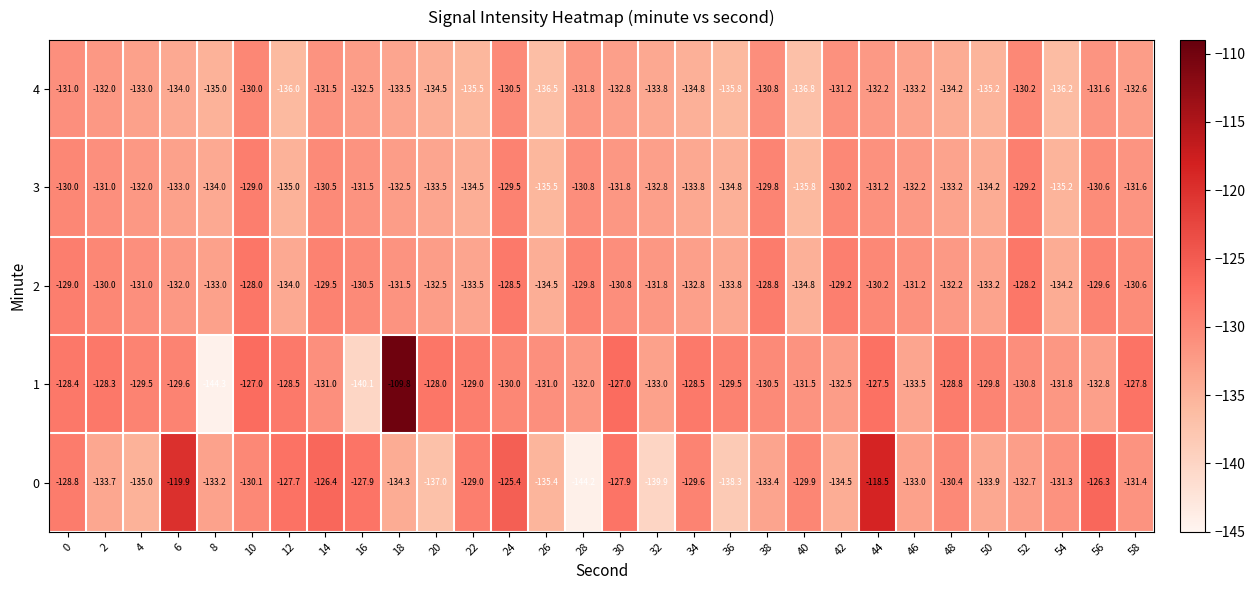

List the series in order of their peak value, highest first.

1, 0, 2, 3, 4